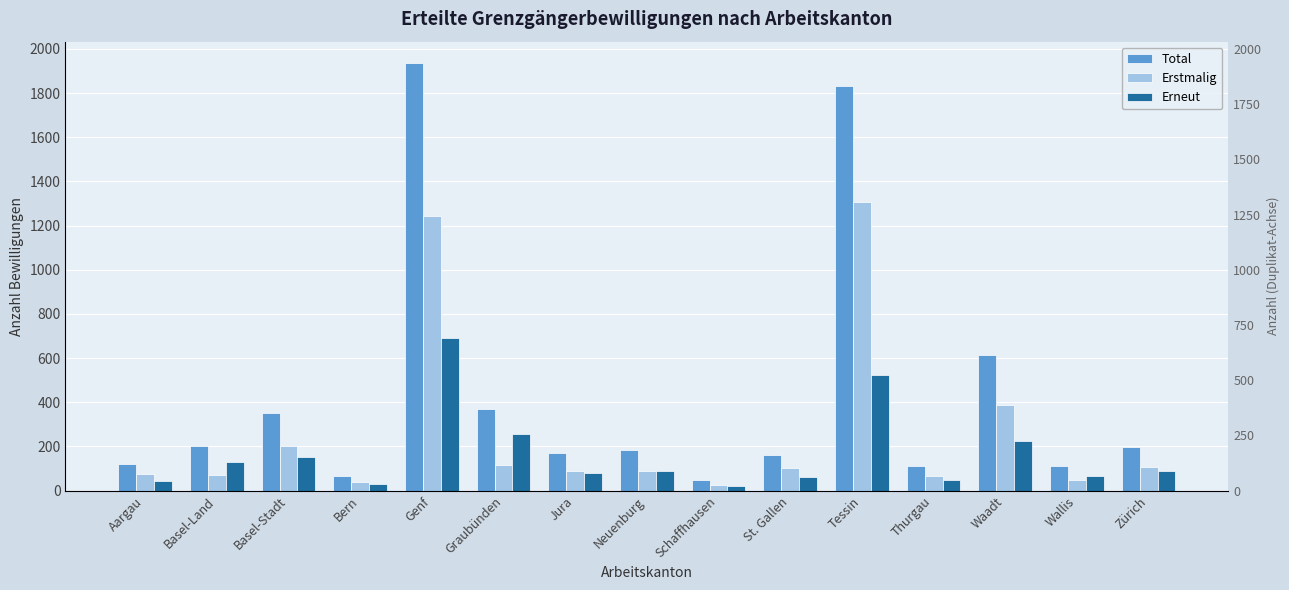

At which label does Erneut first exceed 90?

Basel-Land